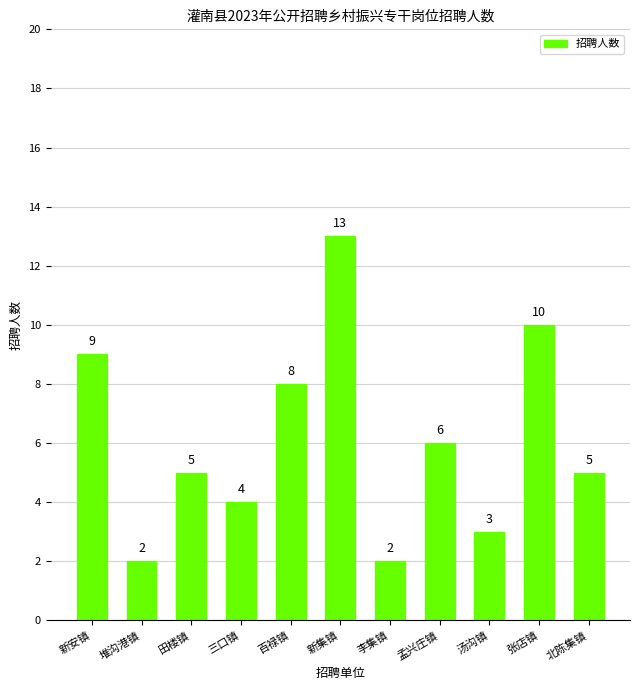

What is the change in value from 堆沟港镇 to 汤沟镇?

+1